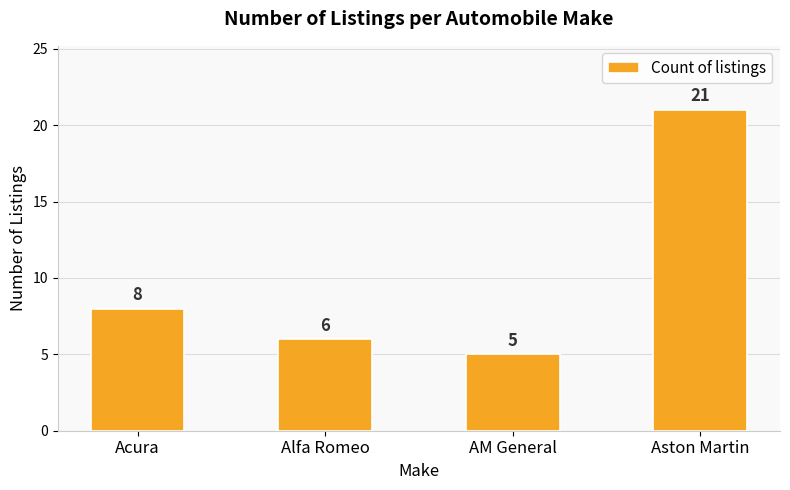

What is the sum of the values at Aston Martin and Alfa Romeo?

27